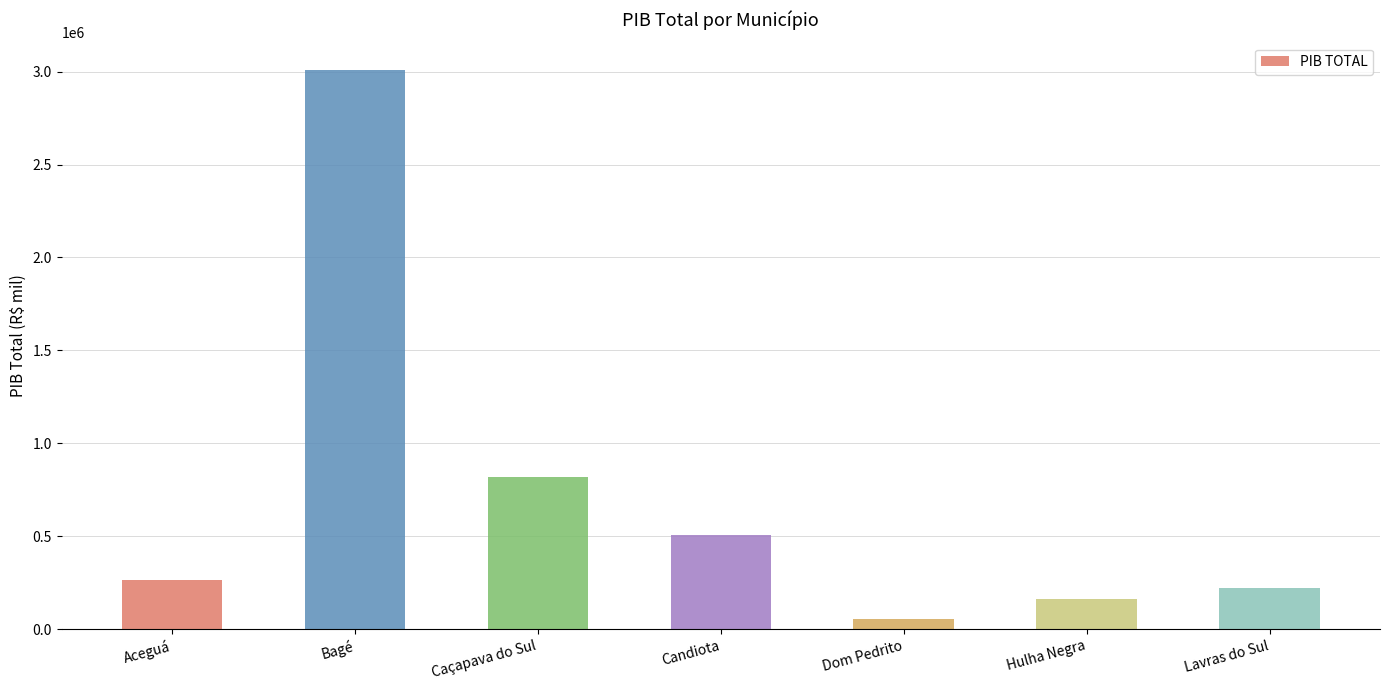

What is the minimum value shown in the chart?

56178.8